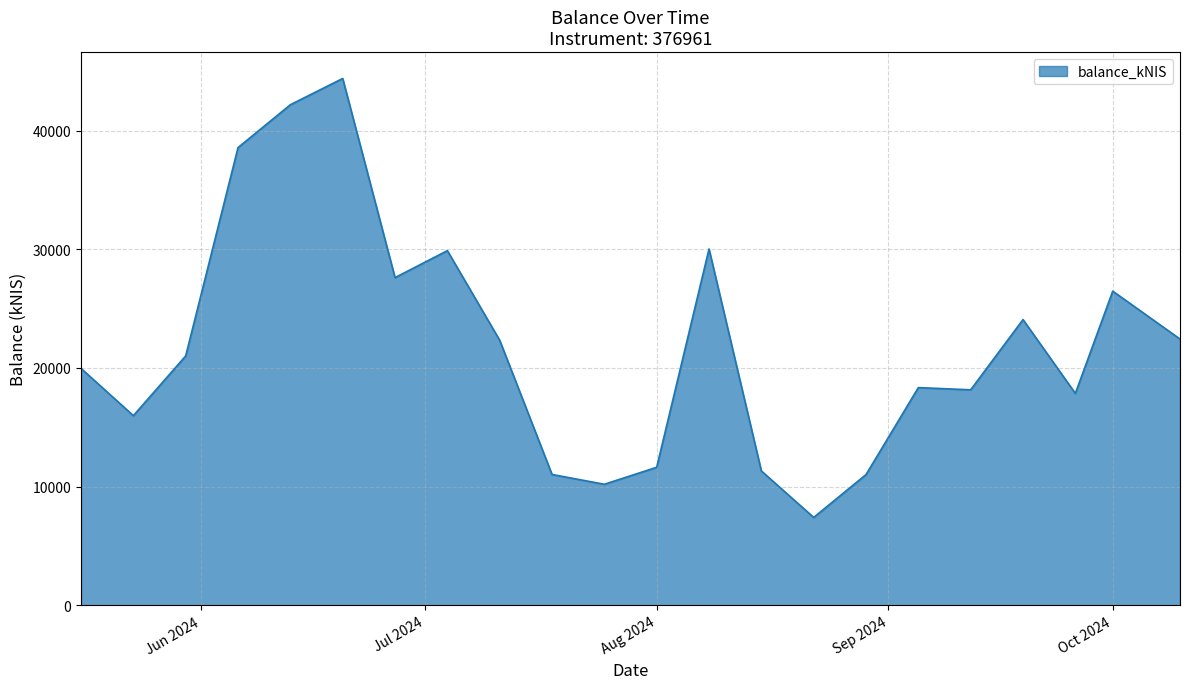

What is the difference between the maximum and minimum values?

36997.1